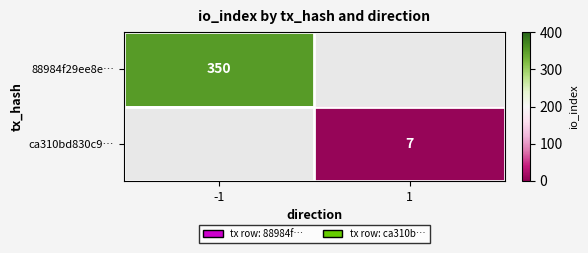

Is it true that ca310bd830c9… equals 3 at 1?

False